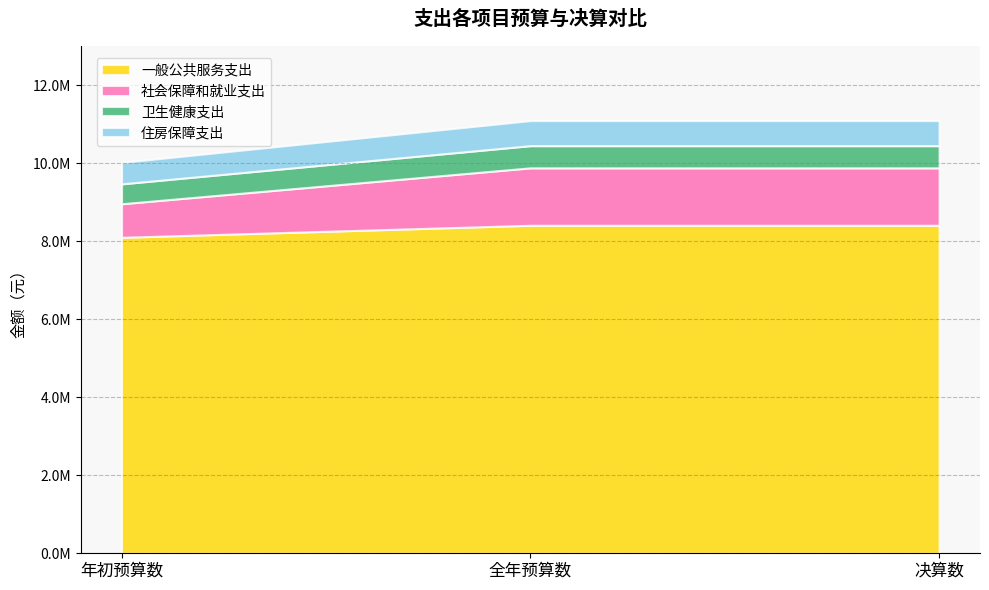

What is the total value across all series at 年初预算数?

10017800.0